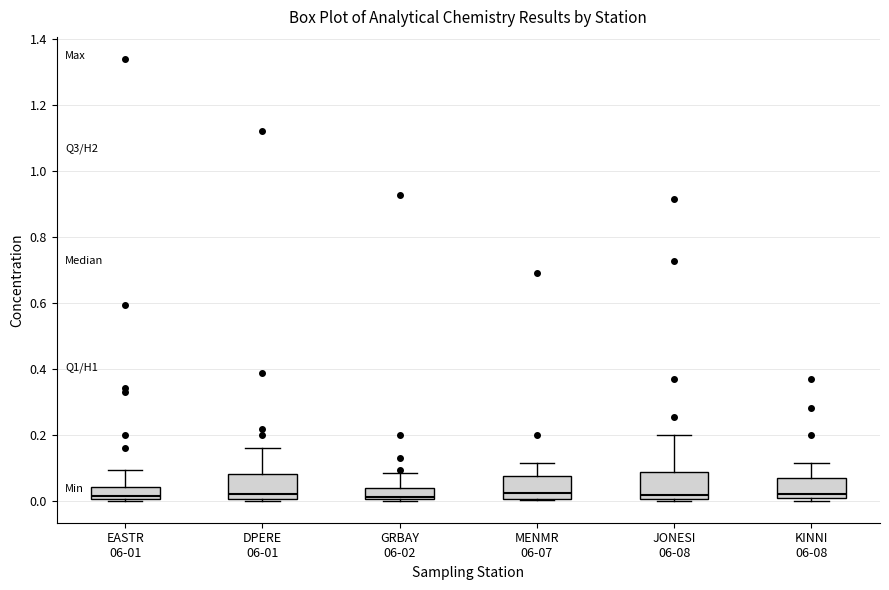

Reading left to right, transcribe this box plot: for each box, give where its median line is, the range the box spans, and where its two whiskers end, as read against the y-axis. The values are not printed on the chart, so give them approximately, as read against the axis.

EASTR 06-01: median 0.02, box 0.00 to 0.04, whiskers 0.00 to 0.10
DPERE 06-01: median 0.02, box 0.00 to 0.08, whiskers 0.00 to 0.16
GRBAY 06-02: median 0.02, box 0.00 to 0.04, whiskers 0.00 to 0.08
MENMR 06-07: median 0.02, box 0.00 to 0.08, whiskers 0.00 to 0.12
JONESI 06-08: median 0.02, box 0.00 to 0.08, whiskers 0.00 to 0.20
KINNI 06-08: median 0.02, box 0.00 to 0.06, whiskers 0.00 (just below the box's lower edge) to 0.12